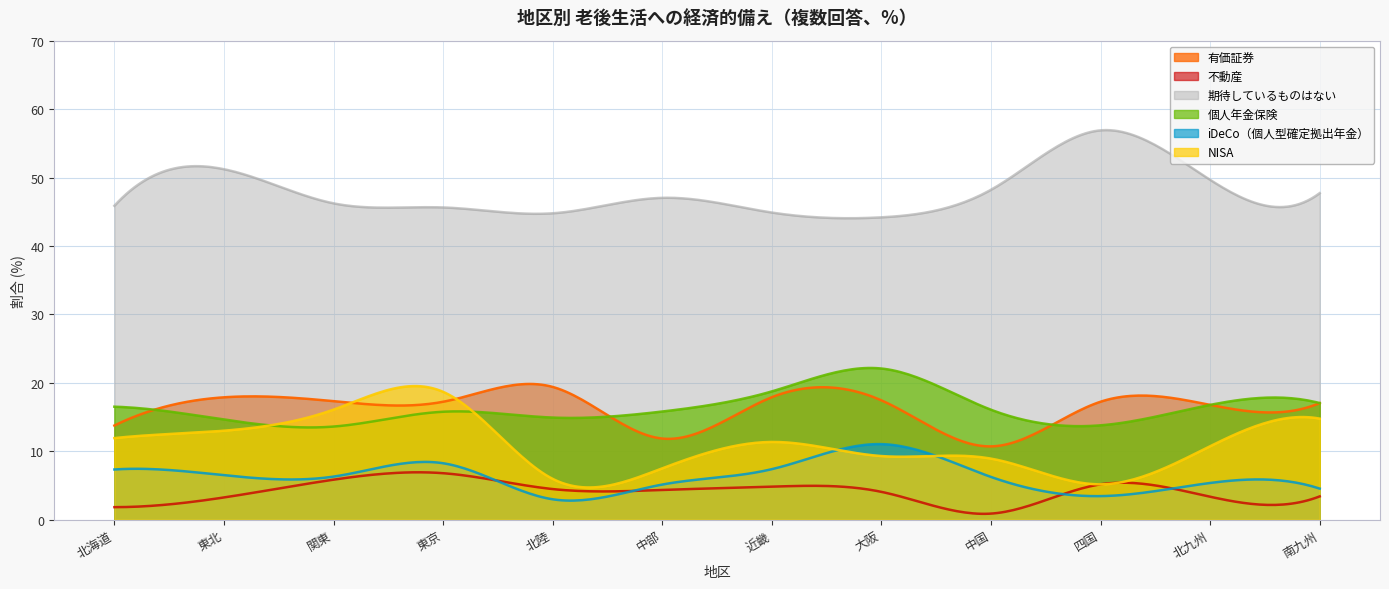

What position from the right is 中部?

7